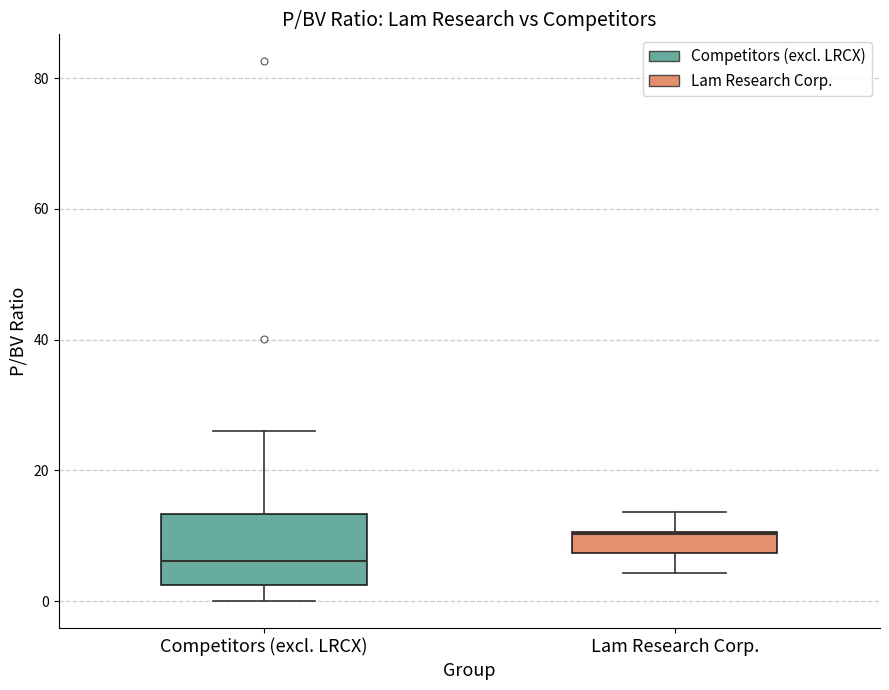

Reading left to right, transcribe this box plot: for each box, give where its median line is, the range the box spans, and where its two whiskers end, as read against the y-axis. The values are not printed on the chart, so give them approximately, as read against the axis.

Competitors (excl. LRCX): median 6, box 2 to 14, whiskers 0 to 26
Lam Research Corp.: median 10 (drawn on the box's upper edge), box 8 to 10, whiskers 4 to 14